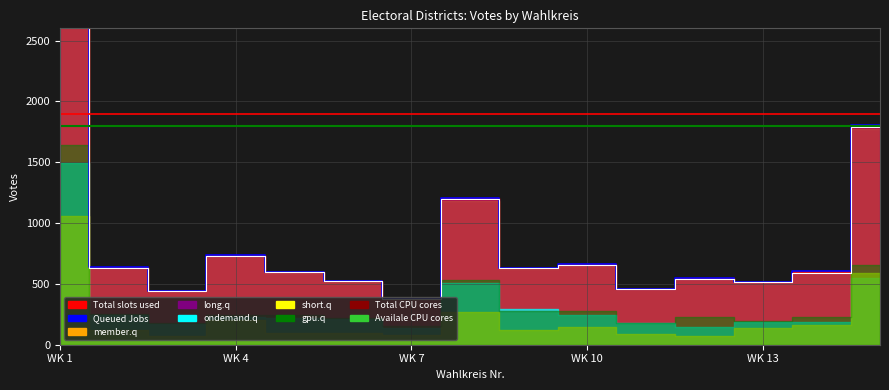

What is the total value across all series at 8?

4887